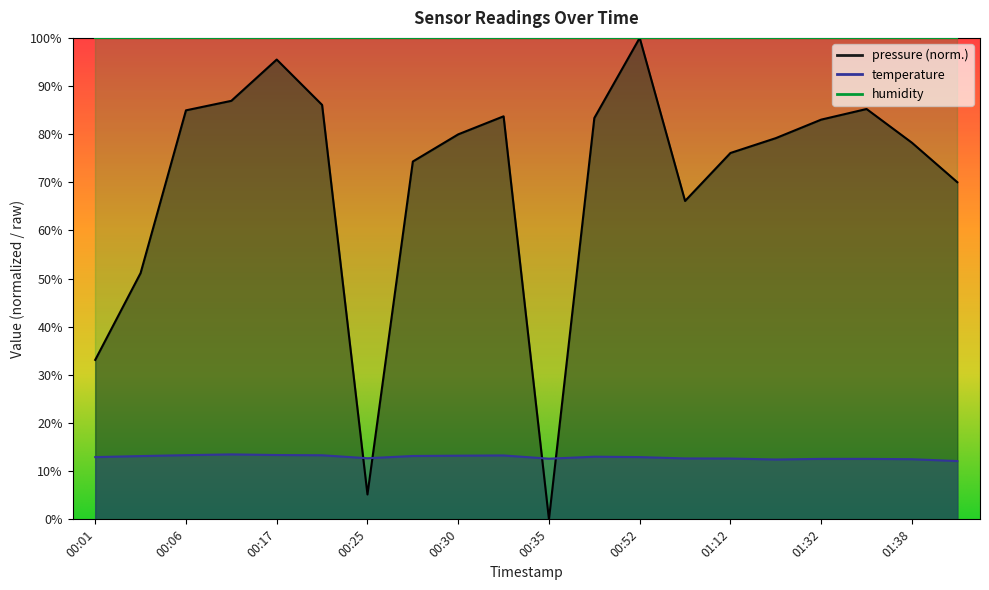

Which series has the widest spread of values?

pressure